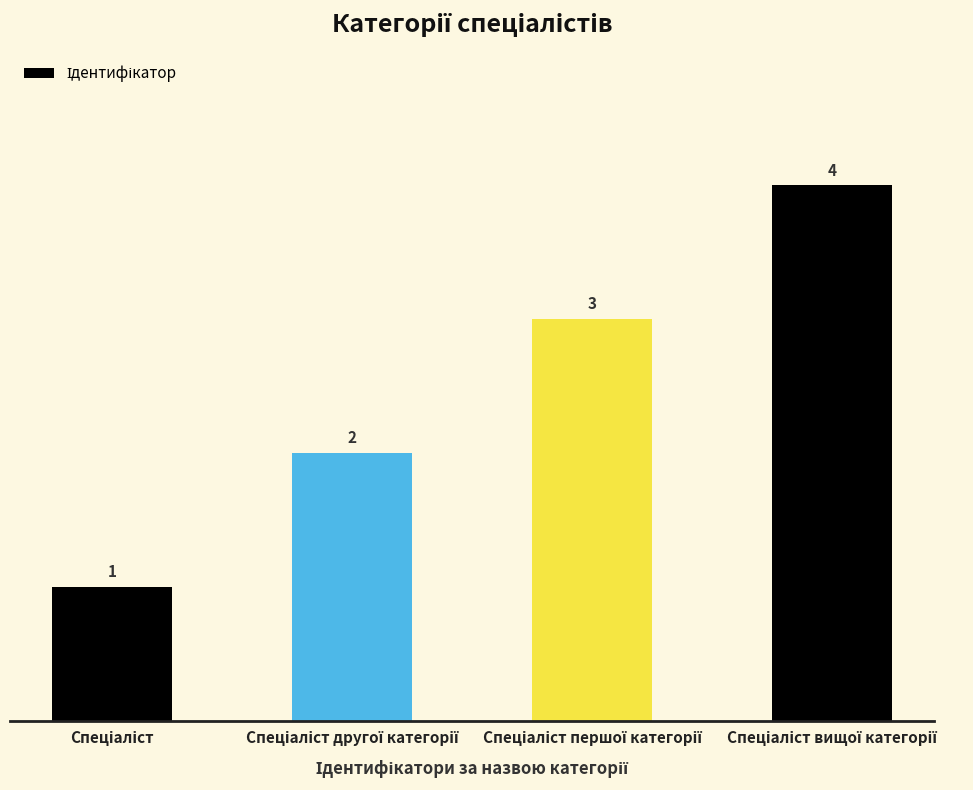

What is the difference between the second highest and second lowest values?

1